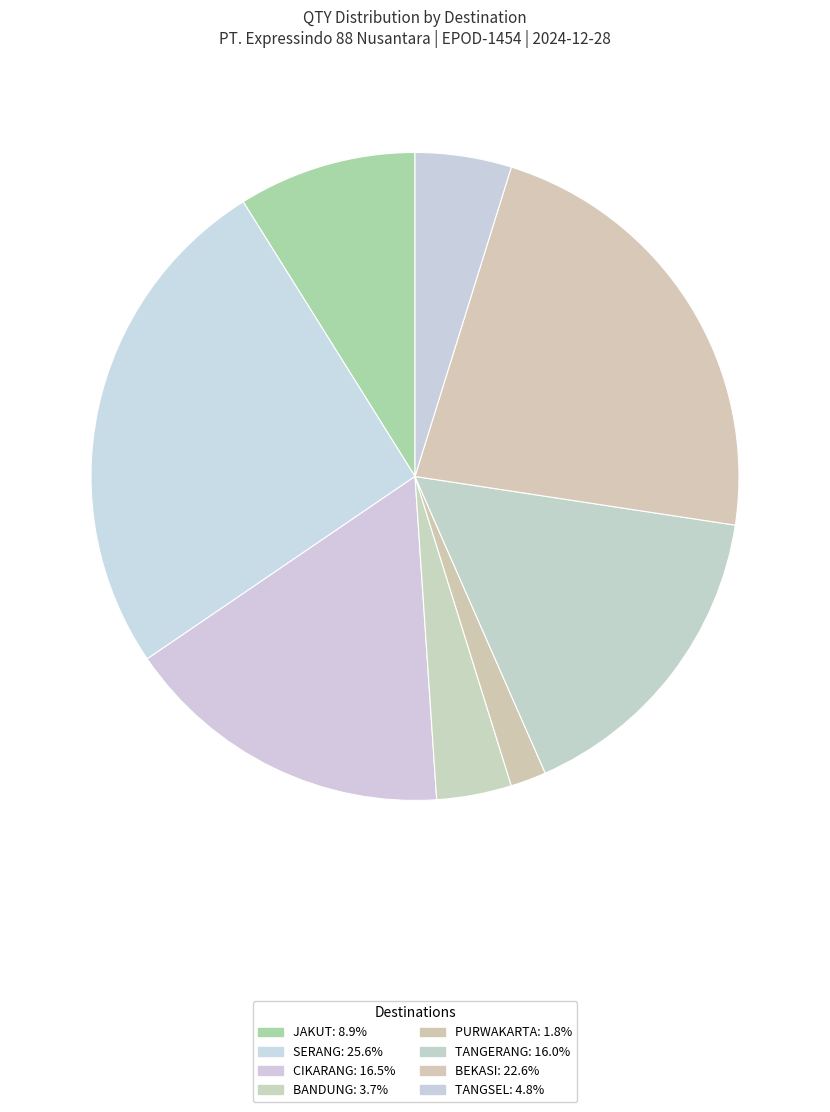

Is there a majority slice in this chart?

No